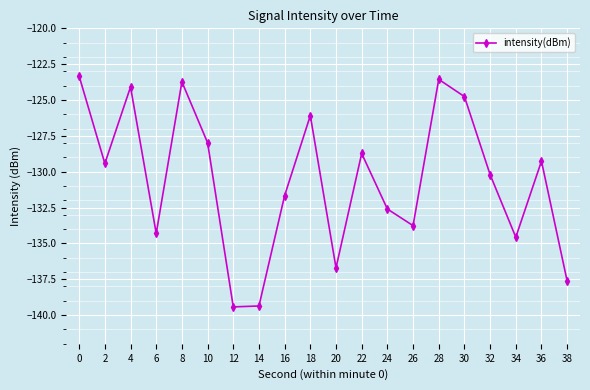

Reading right to left, what are all the values shown in this chart?

38=-137.6	36=-129.3	34=-134.6	32=-130.2	30=-124.8	28=-123.6	26=-133.8	24=-132.6	22=-128.7	20=-136.7	18=-126.1	16=-131.7	14=-139.4	12=-139.4	10=-128.0	8=-123.7	6=-134.3	4=-124.1	2=-129.4	0=-123.3